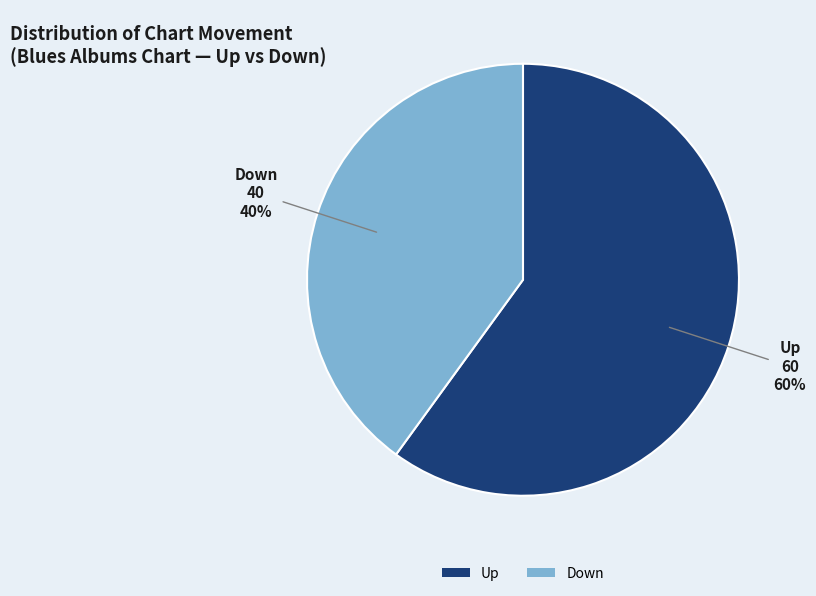

To the nearest percent, what is the difference between the largest and smallest slice percentages?

20%